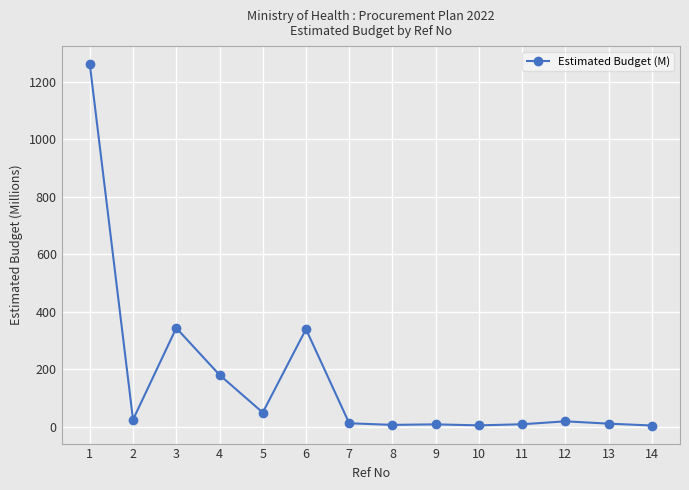

Where does the data first go above 19?

1